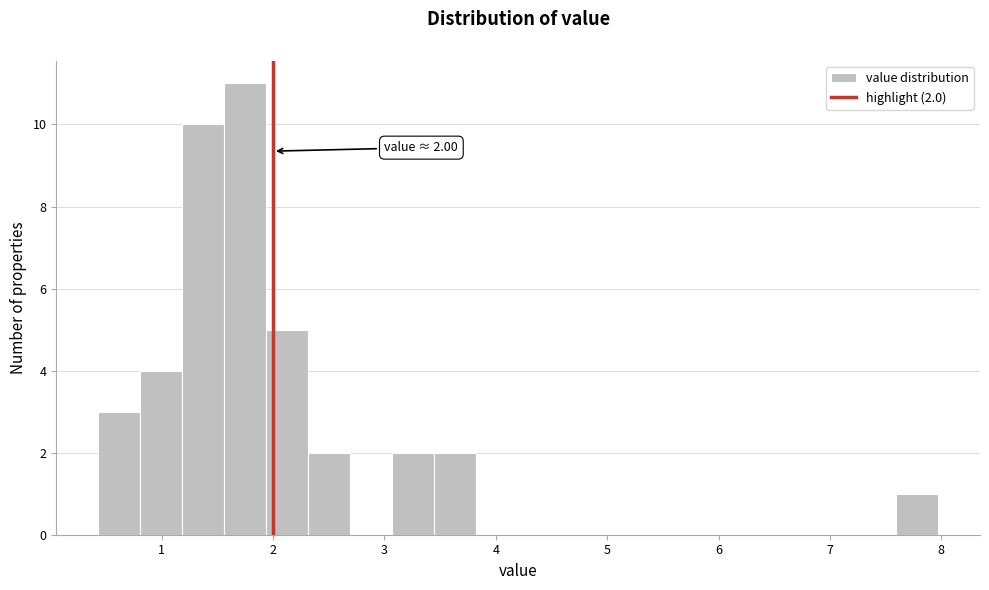

Around what value on the x-axis is the tallest bar? Give the approximate position of its centre, as read against the axis.

1.7